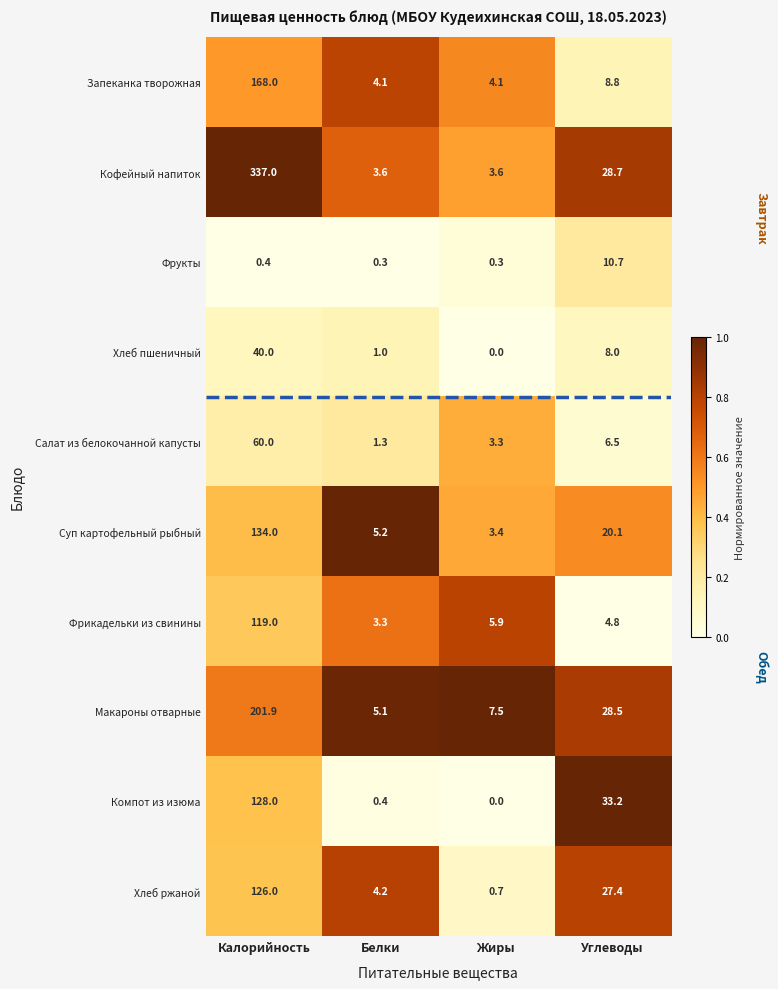

Read the Фрукты value at Углеводы.

10.7